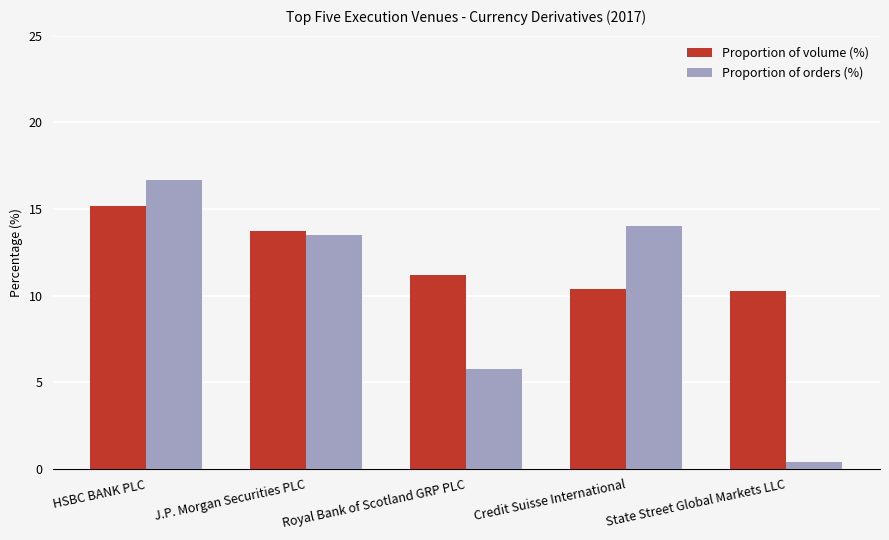

What is the sum of the Proportion of orders (%) values at HSBC BANK PLC and Credit Suisse International?

30.7